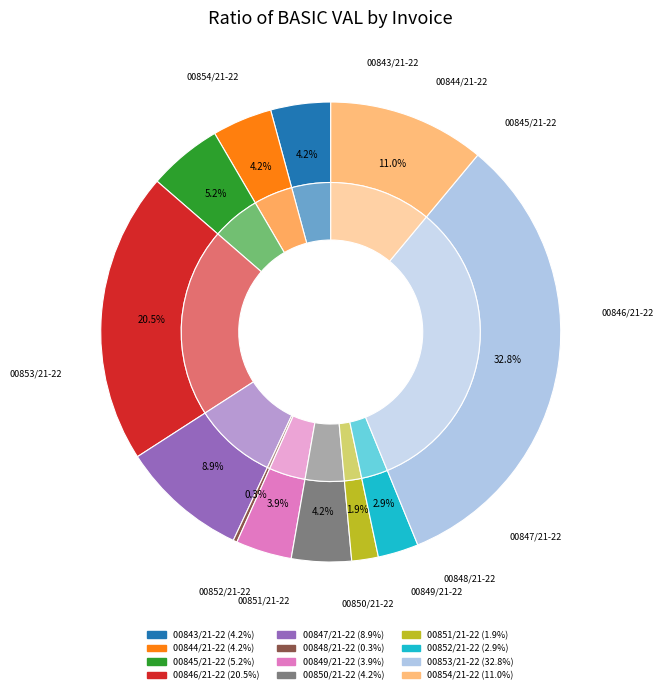

Rank the categories by value from highest to lowest.

00853/21-22, 00846/21-22, 00854/21-22, 00847/21-22, 00845/21-22, 00843/21-22, 00844/21-22, 00850/21-22, 00849/21-22, 00852/21-22, 00851/21-22, 00848/21-22